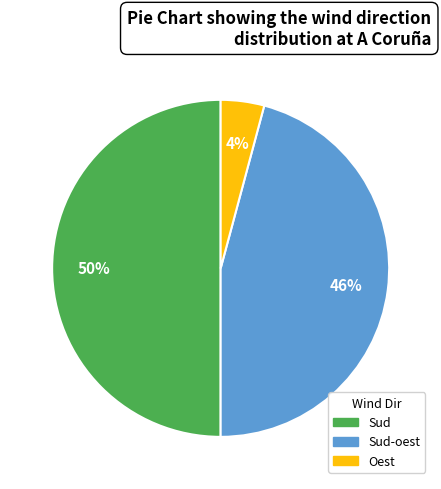

To the nearest percent, what is the average slice percentage?

33%